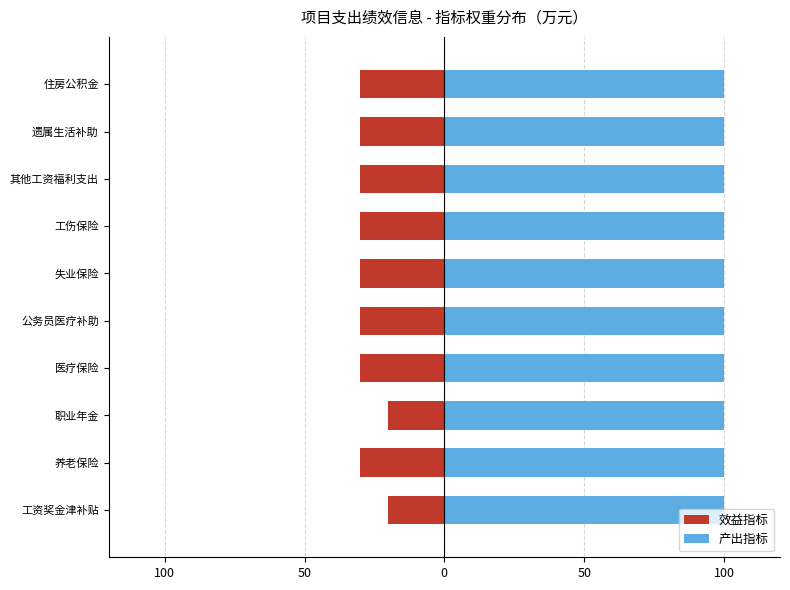

Between 50 and 50, which series saw the biggest shift?

效益指标